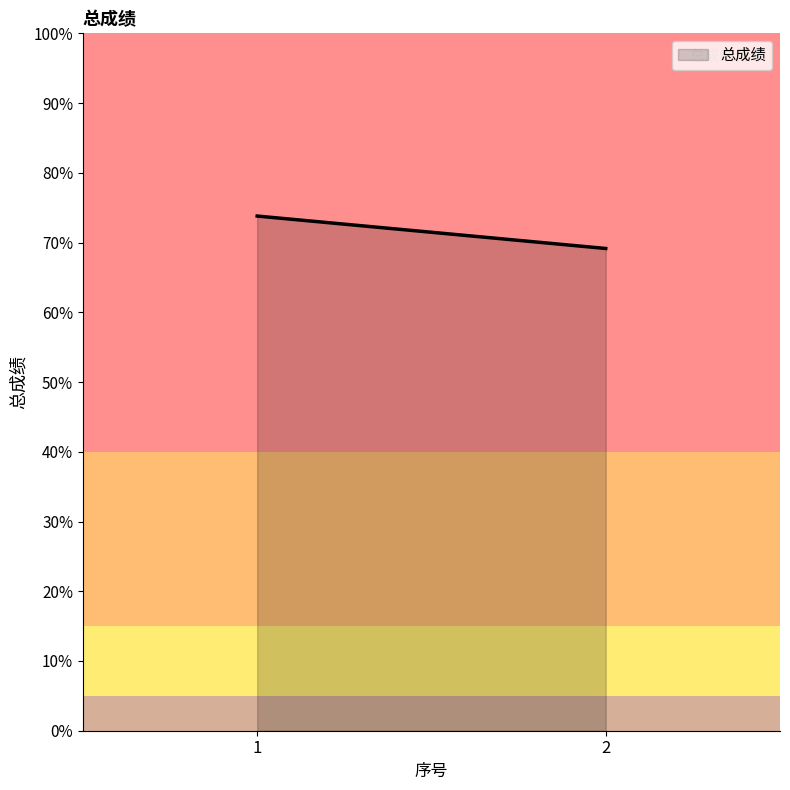

What is the sum of the values at 2 and 1?

142.9